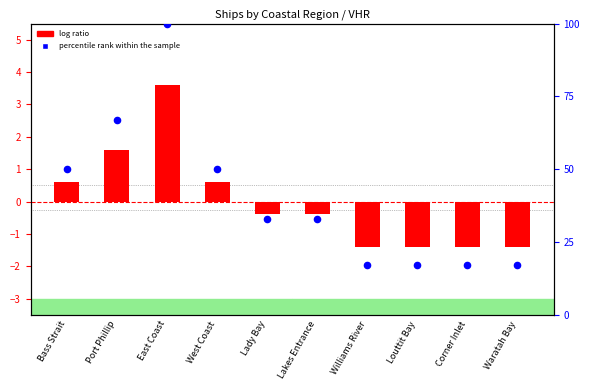

At how many categories does at least one series exceed 0?

10